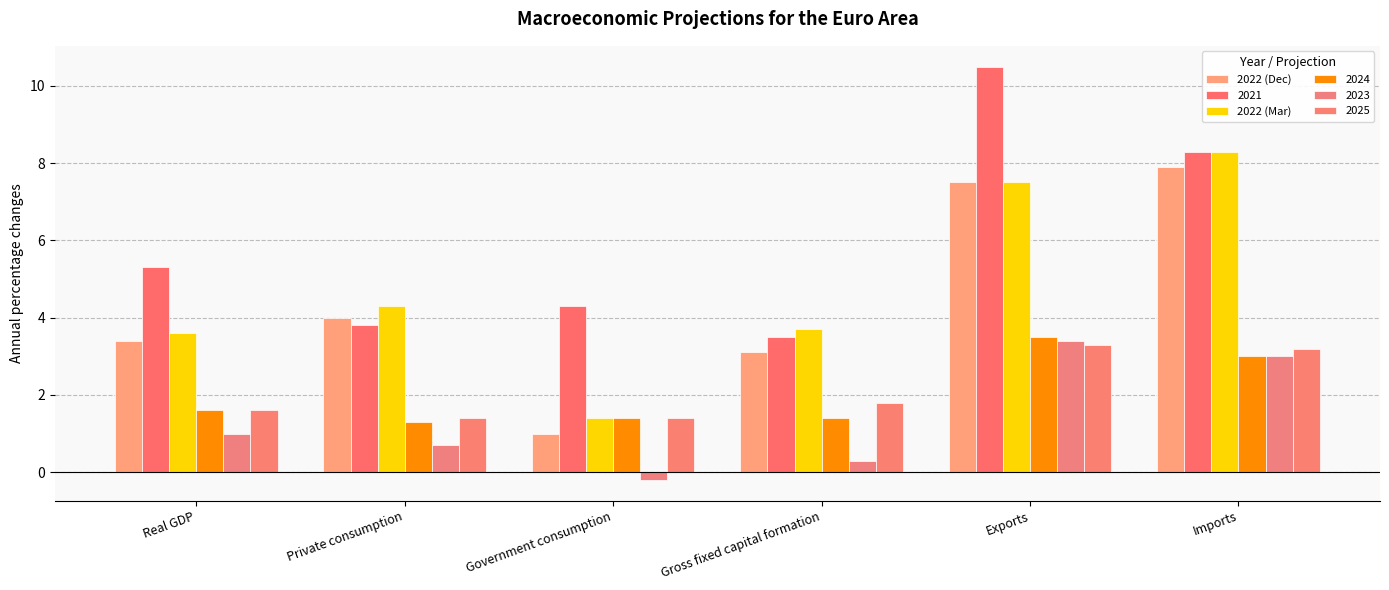

What is the greatest value displayed?

10.5